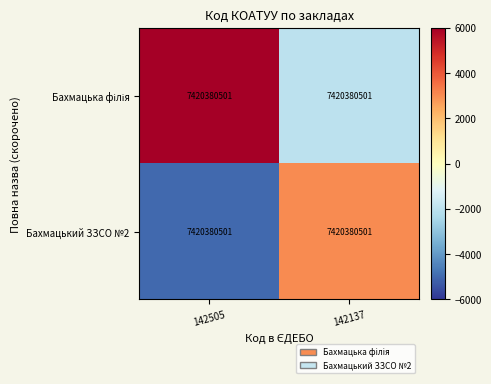

True or false: Бахмацька філія has a value of -2000.0 at 142137.

True